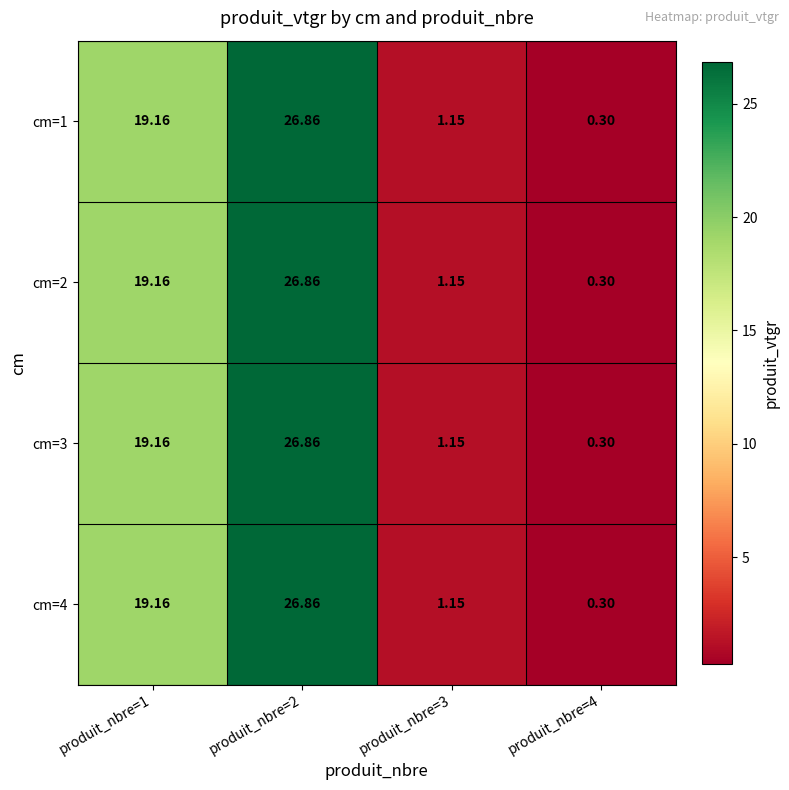

Is the value of cm=4 at produit_nbre=4 greater than the value of cm=1 at produit_nbre=1?

No